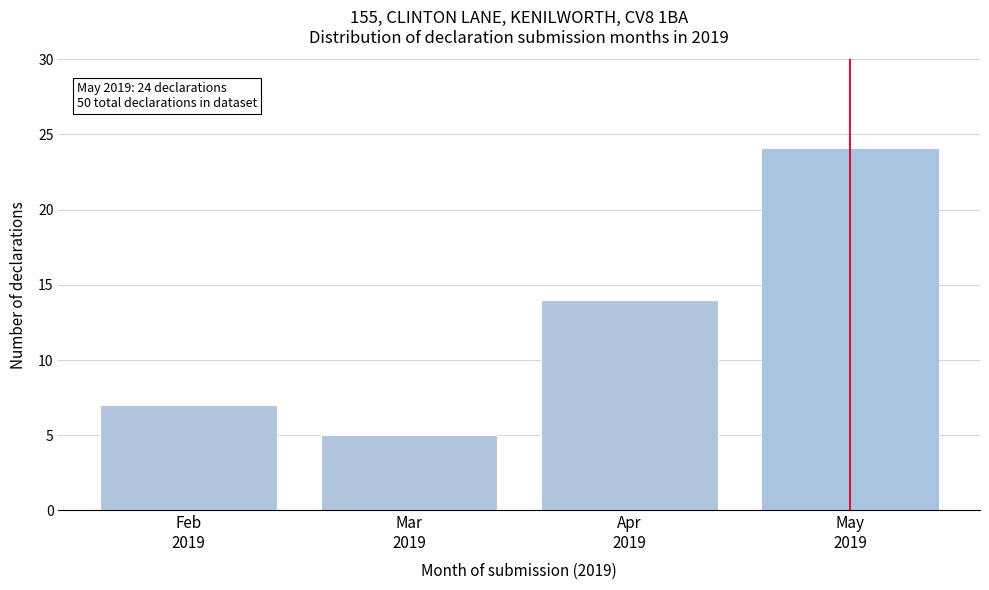

Reading left to right, transcribe all the data shown in this chart.

7	5	14	24